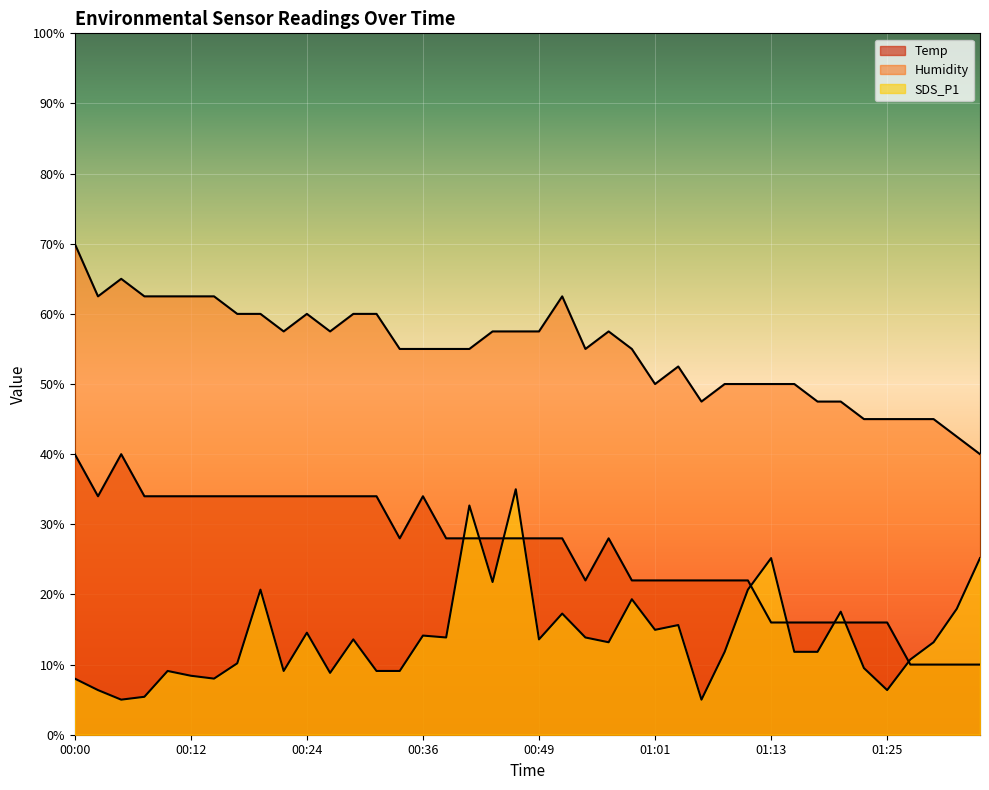

What is the difference between the second highest and second lowest values in the SDS_P1 series?

27.7